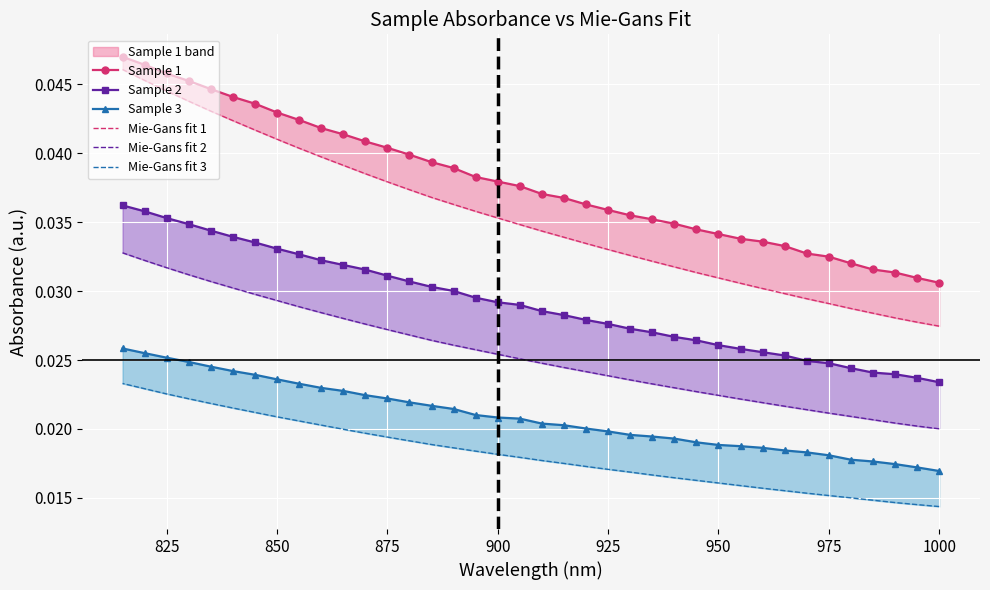

Reading left to right, transcribe all the data shown in this chart.

Sample 1: 0.0	0.0	0.0	0.0	0.0	0.0	0.0	0.0	0.0	0.0	0.0	0.0	0.0	0.0	0.0	0.0	0.0	0.0	0.0	0.0	0.0	0.0	0.0	0.0	0.0	0.0	0.0	0.0	0.0	0.0	0.0	0.0	0.0	0.0	0.0	0.0	0.0	0.0
Sample 2: 0.0	0.0	0.0	0.0	0.0	0.0	0.0	0.0	0.0	0.0	0.0	0.0	0.0	0.0	0.0	0.0	0.0	0.0	0.0	0.0	0.0	0.0	0.0	0.0	0.0	0.0	0.0	0.0	0.0	0.0	0.0	0.0	0.0	0.0	0.0	0.0	0.0	0.0
Sample 3: 0.0	0.0	0.0	0.0	0.0	0.0	0.0	0.0	0.0	0.0	0.0	0.0	0.0	0.0	0.0	0.0	0.0	0.0	0.0	0.0	0.0	0.0	0.0	0.0	0.0	0.0	0.0	0.0	0.0	0.0	0.0	0.0	0.0	0.0	0.0	0.0	0.0	0.0
Mie-Gans fit 1: 0.0	0.0	0.0	0.0	0.0	0.0	0.0	0.0	0.0	0.0	0.0	0.0	0.0	0.0	0.0	0.0	0.0	0.0	0.0	0.0	0.0	0.0	0.0	0.0	0.0	0.0	0.0	0.0	0.0	0.0	0.0	0.0	0.0	0.0	0.0	0.0	0.0	0.0
Mie-Gans fit 2: 0.0	0.0	0.0	0.0	0.0	0.0	0.0	0.0	0.0	0.0	0.0	0.0	0.0	0.0	0.0	0.0	0.0	0.0	0.0	0.0	0.0	0.0	0.0	0.0	0.0	0.0	0.0	0.0	0.0	0.0	0.0	0.0	0.0	0.0	0.0	0.0	0.0	0.0
Mie-Gans fit 3: 0.0	0.0	0.0	0.0	0.0	0.0	0.0	0.0	0.0	0.0	0.0	0.0	0.0	0.0	0.0	0.0	0.0	0.0	0.0	0.0	0.0	0.0	0.0	0.0	0.0	0.0	0.0	0.0	0.0	0.0	0.0	0.0	0.0	0.0	0.0	0.0	0.0	0.0